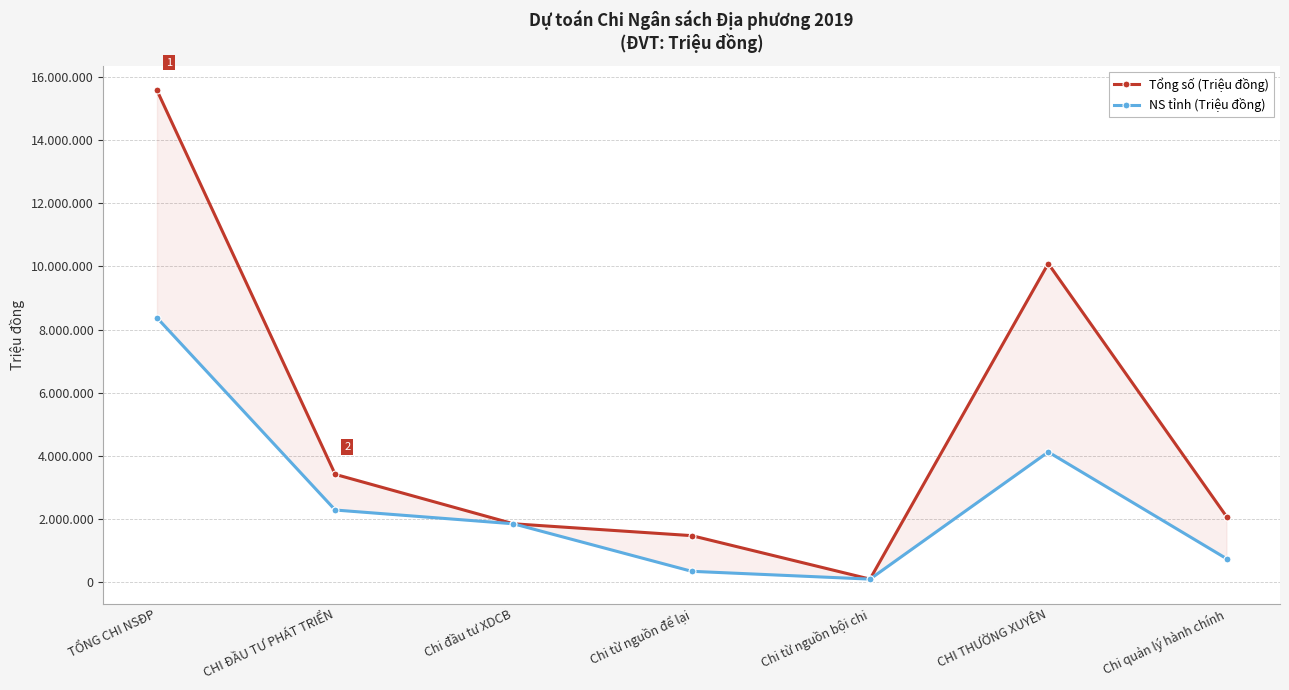

What position from the left is Chi từ nguồn bội chi?

5